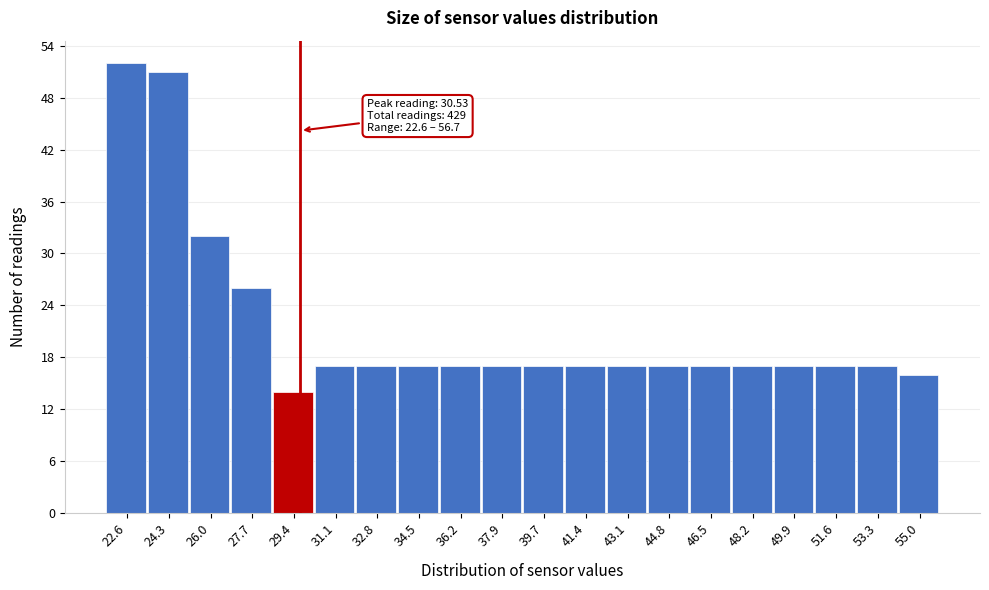

Reading right to left, list all the values displayed in this chart.

16	17	17	17	17	17	17	17	17	17	17	17	17	17	17	14	26	32	51	52